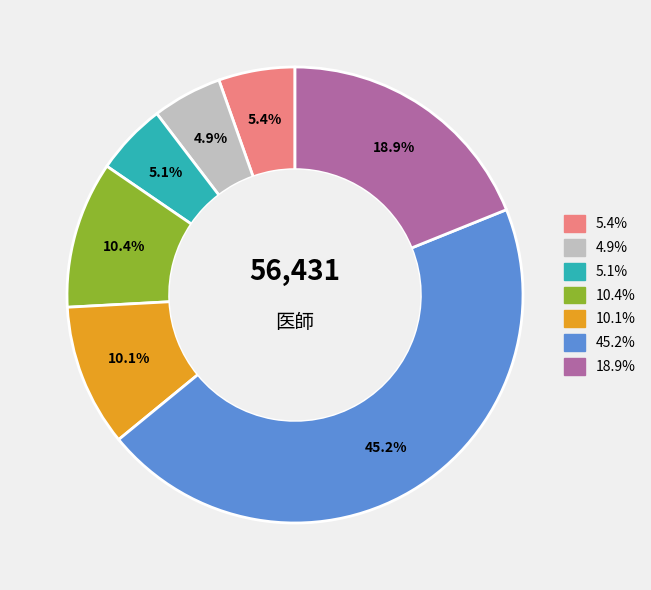

To the nearest percent, what is the average slice percentage?

14%